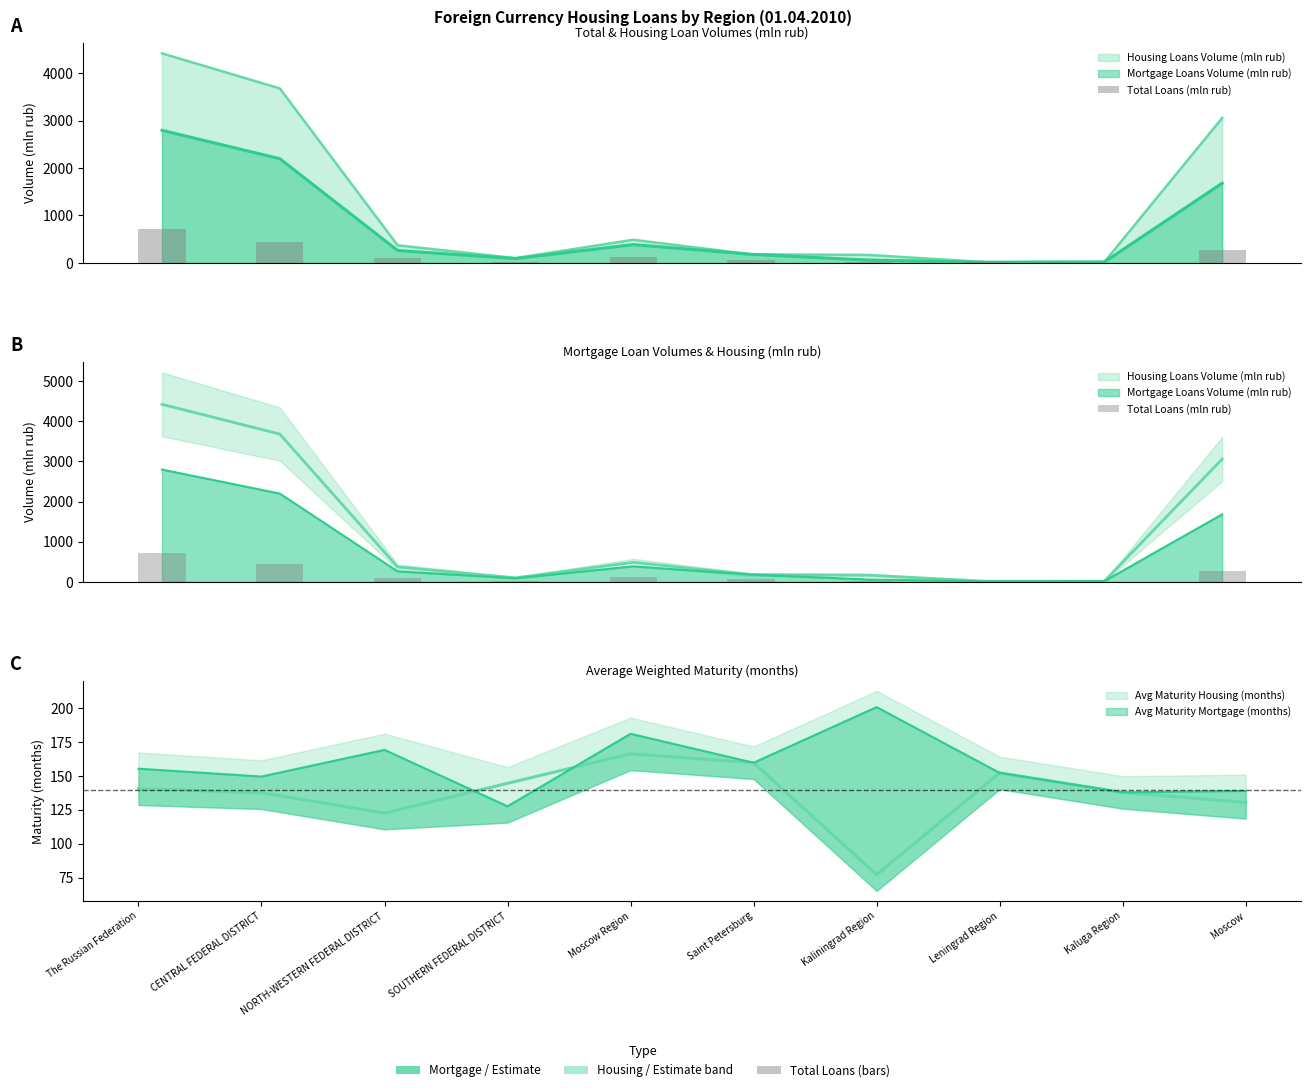

Reading right to left, list all the values displayed in this chart.

275	8	9	24	65	115	26	102	434	707